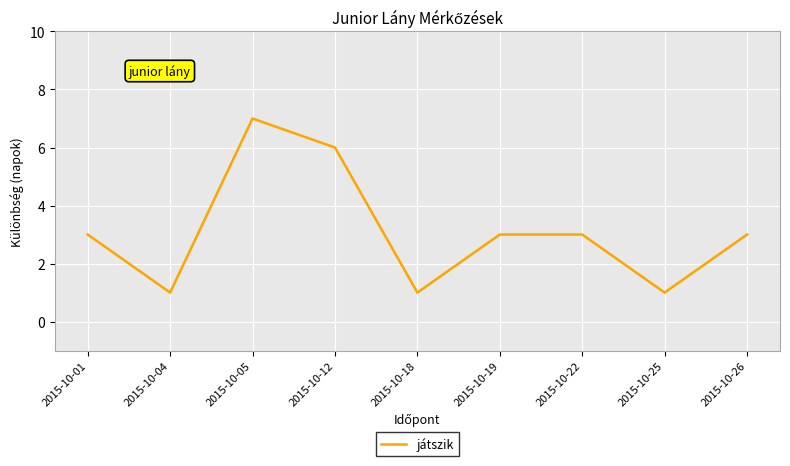

True or false: there are more than 2 points higher than both neighbors.

False